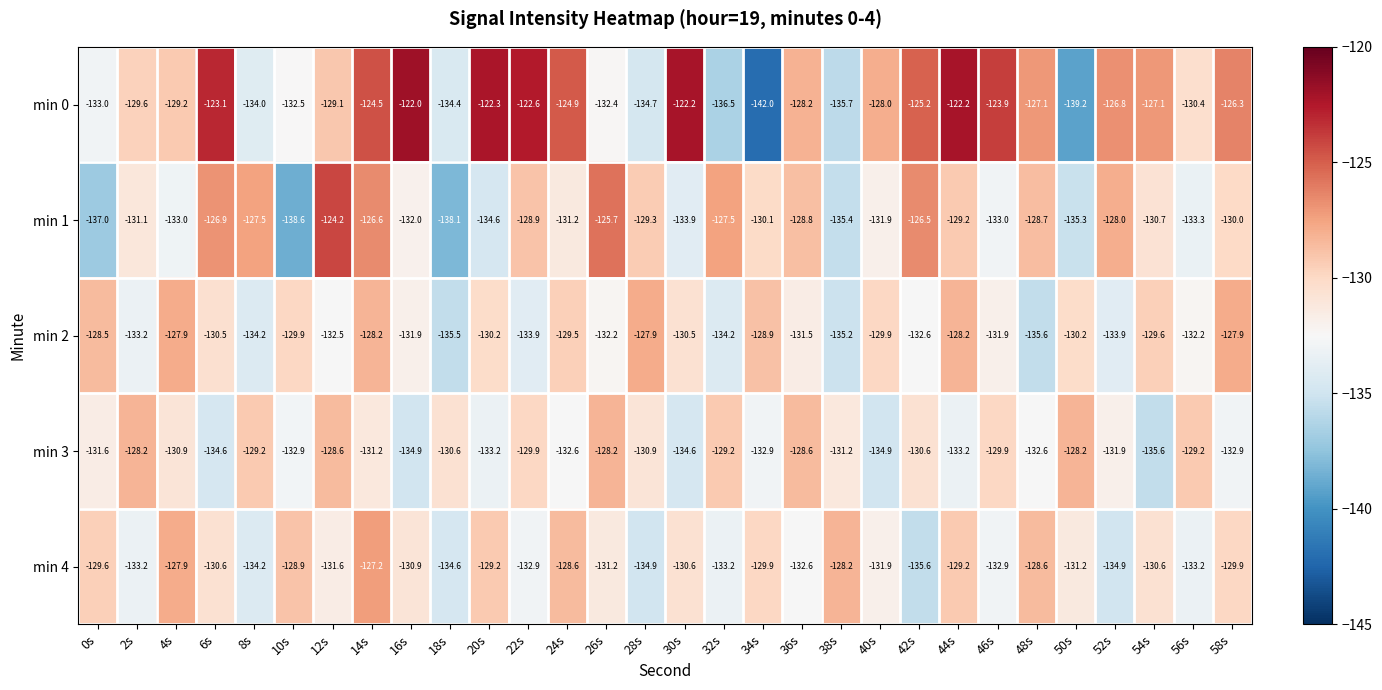

How many categories are shown in the chart?

30